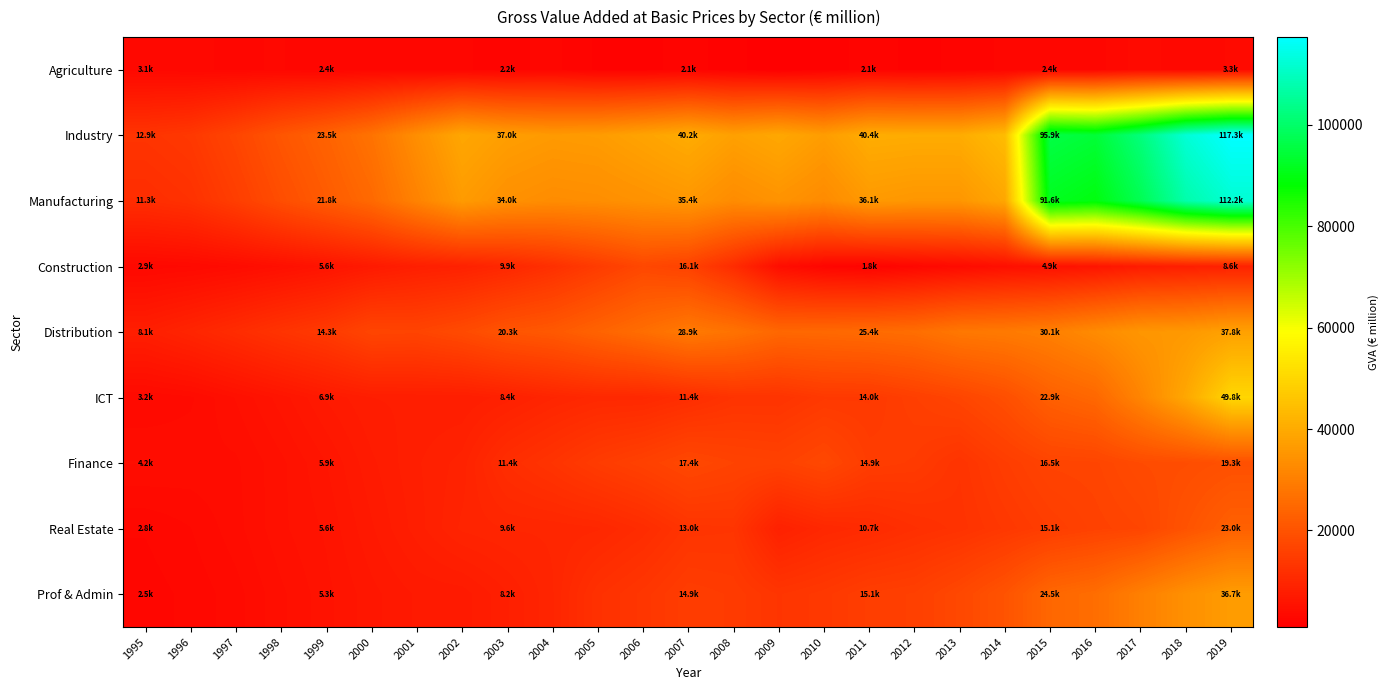

Which series changed the most between 1999 and 2019?

Industry